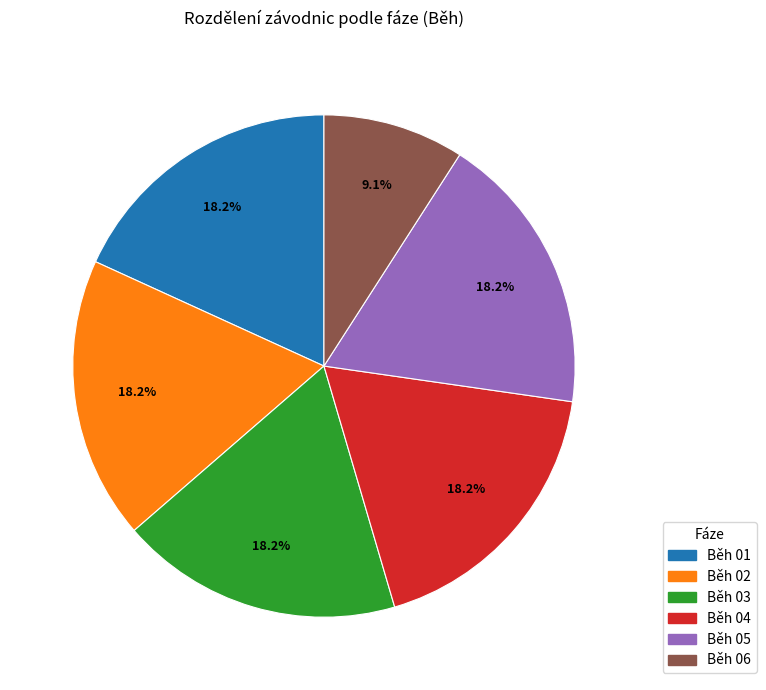

Is it true that Běh 04 is 18% of the pie?

True